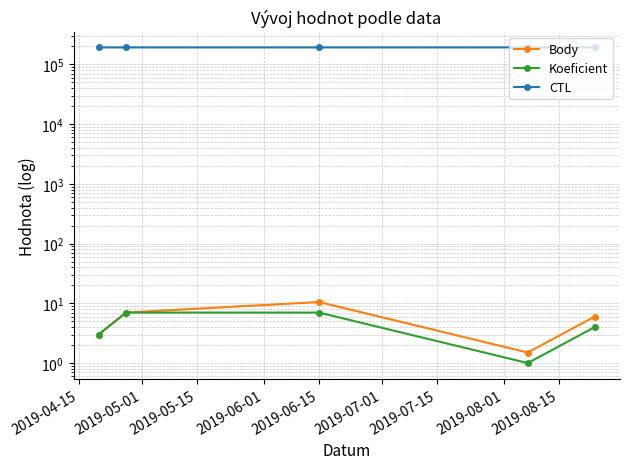

What is the smallest value displayed?

1.0